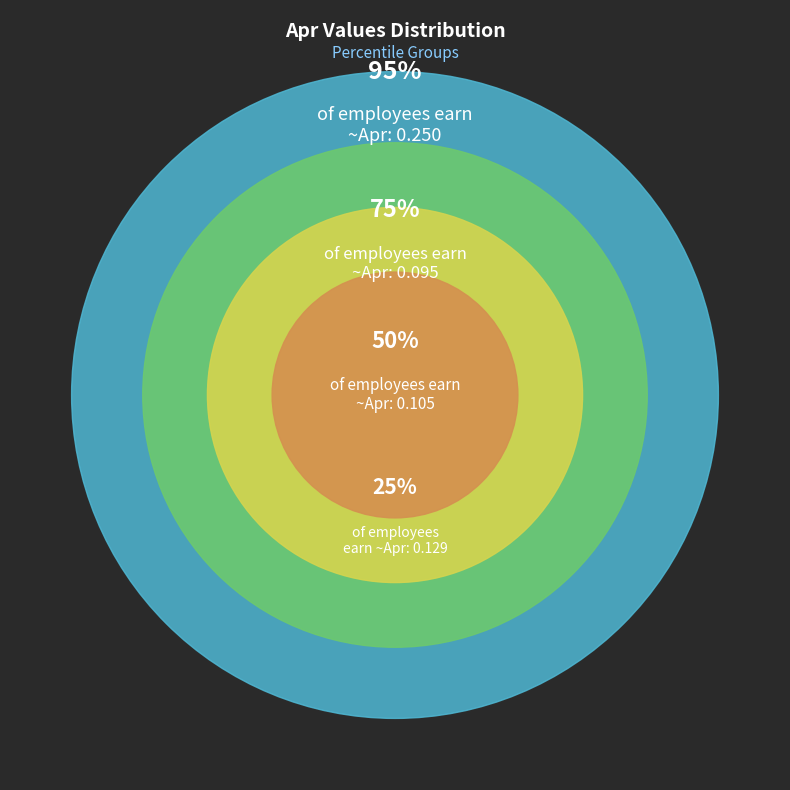

Is there any slice that represents more than half of the pie?

No